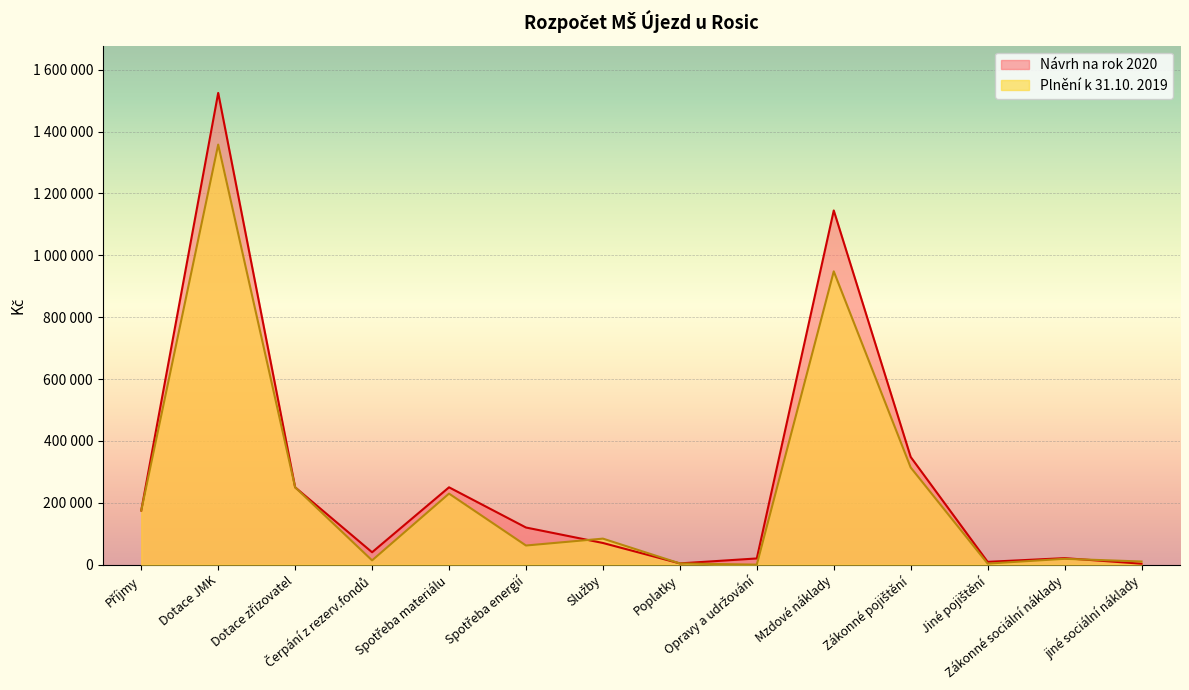

True or false: Plnění k 31.10. 2019 and Návrh na rok 2020 cross at least once.

True